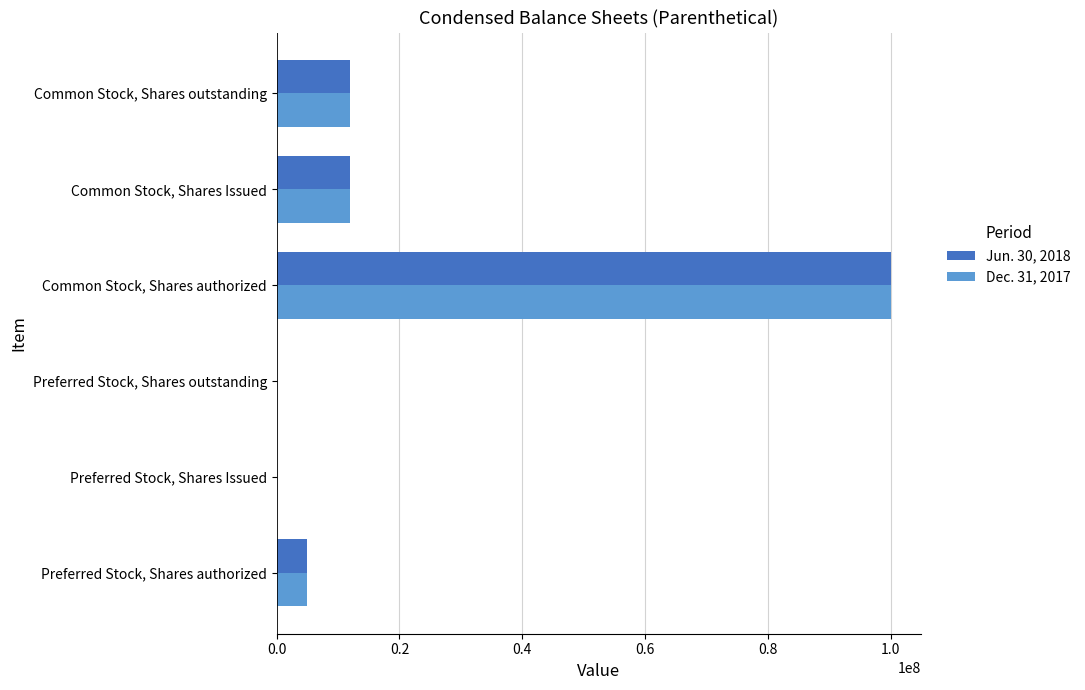

What is the maximum value for Dec. 31, 2017?

100000000